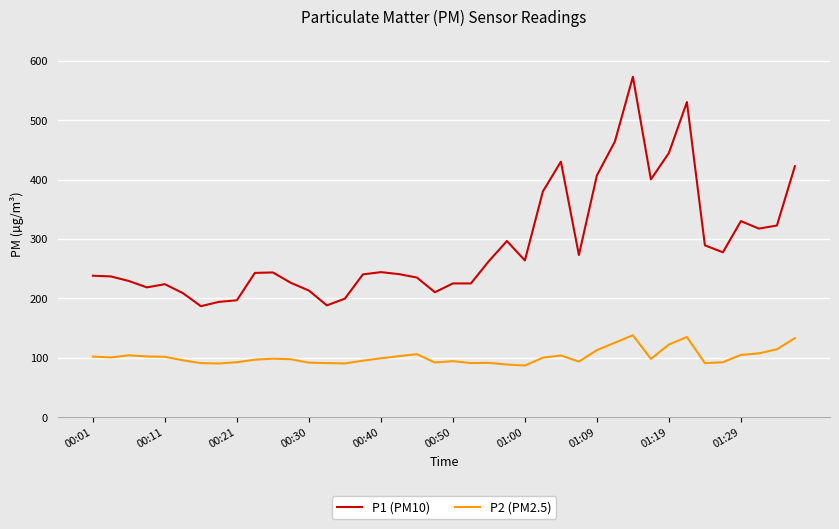

Which series has the largest range (max minus min)?

P1 (PM10)